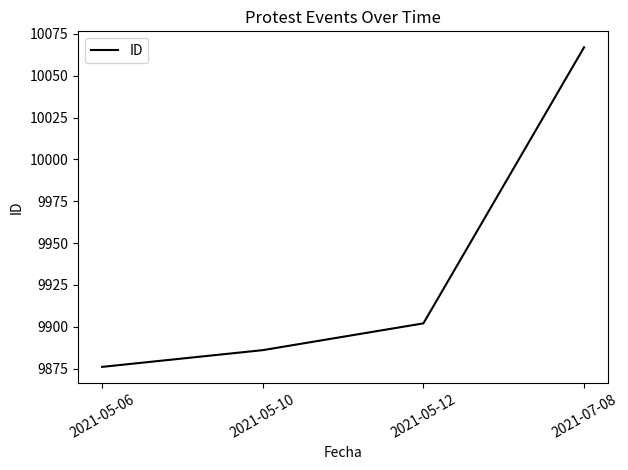

Does the chart display data point markers on the line(s)?

No